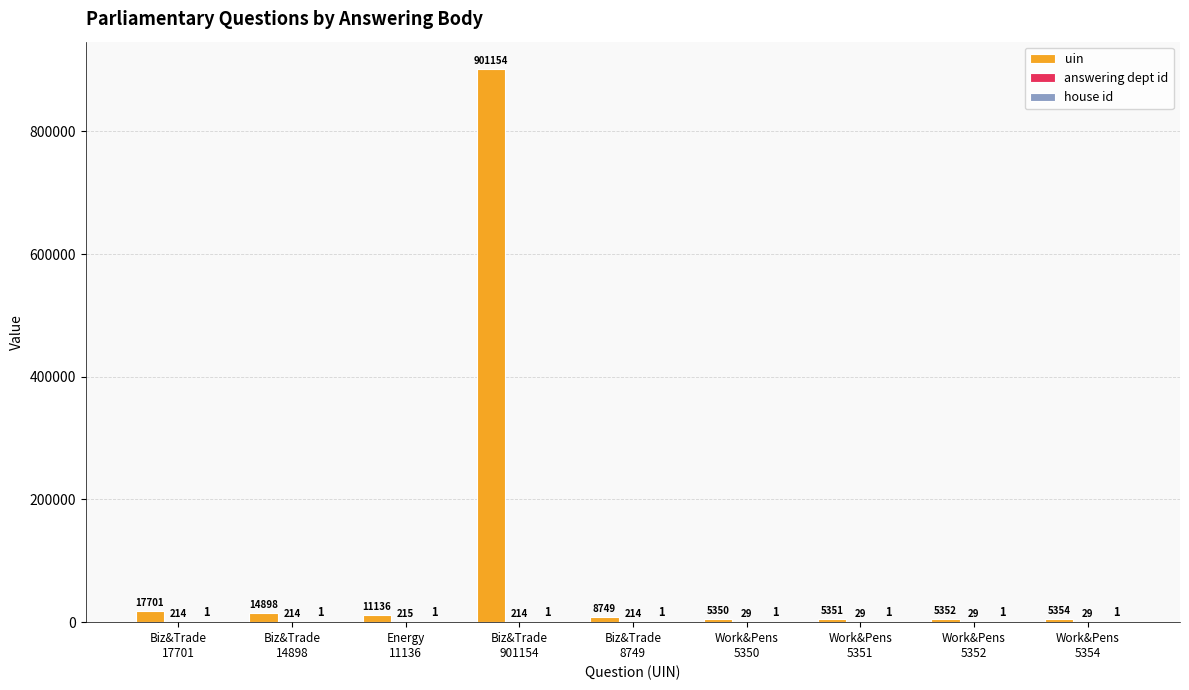

What is the sum of all uin values?

975045